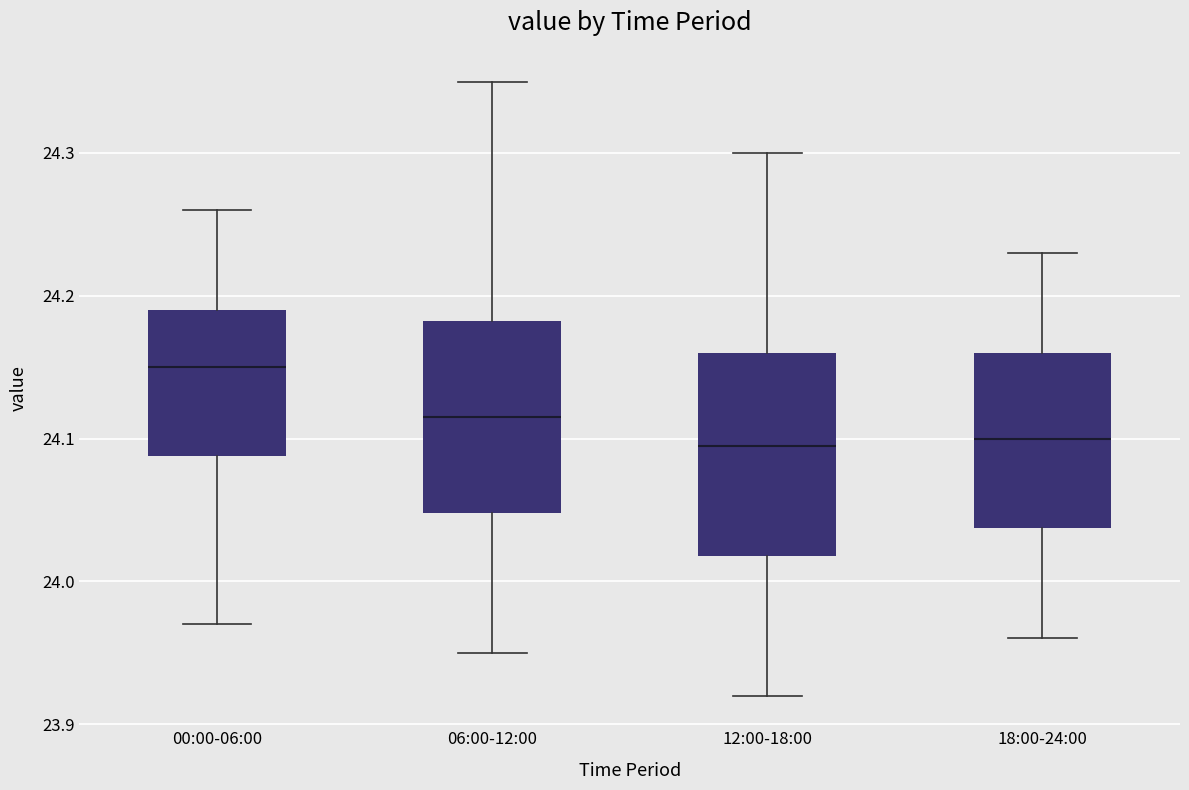

Reading left to right, read every box against the y-axis: the position of its median line, the range the box covers, and the ends of its whiskers. The values are not printed on the chart, so give them approximately, as read against the axis.

00:00-06:00: median 24.15, box 24.09 to 24.19, whiskers 23.97 to 24.26
06:00-12:00: median 24.12, box 24.05 to 24.18, whiskers 23.95 to 24.35
12:00-18:00: median 24.10, box 24.02 to 24.16, whiskers 23.92 to 24.30
18:00-24:00: median 24.10, box 24.04 to 24.16, whiskers 23.96 to 24.23